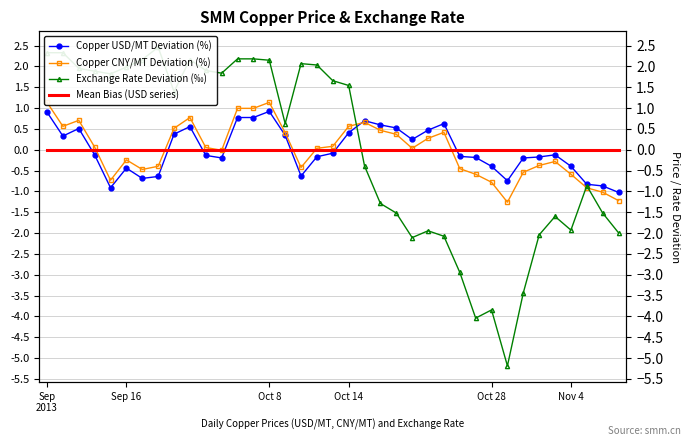

Between 9 and 29, which series saw the biggest shift?

Exchange Rate Deviation (‰)